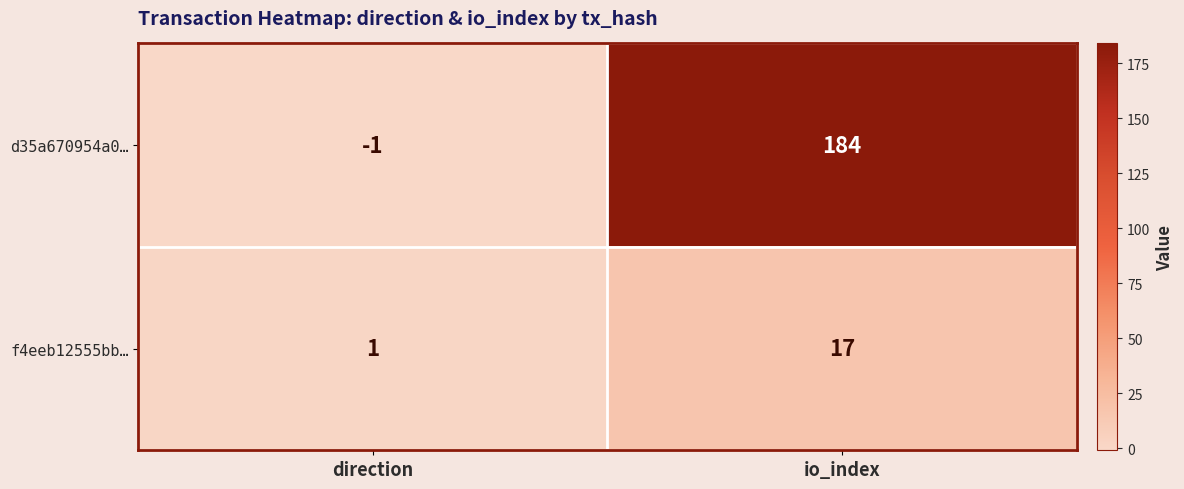

True or false: d35a670954a0… has a value of 184 at io_index.

True